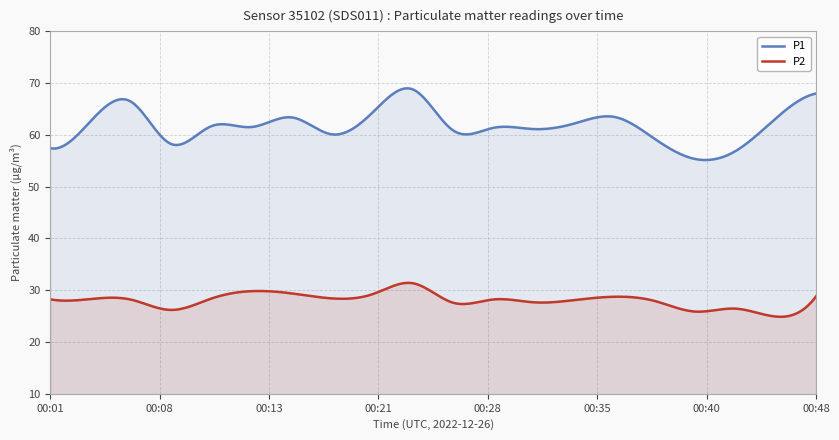

The P2 series shows 28.2 at 00:28. True or false?

True